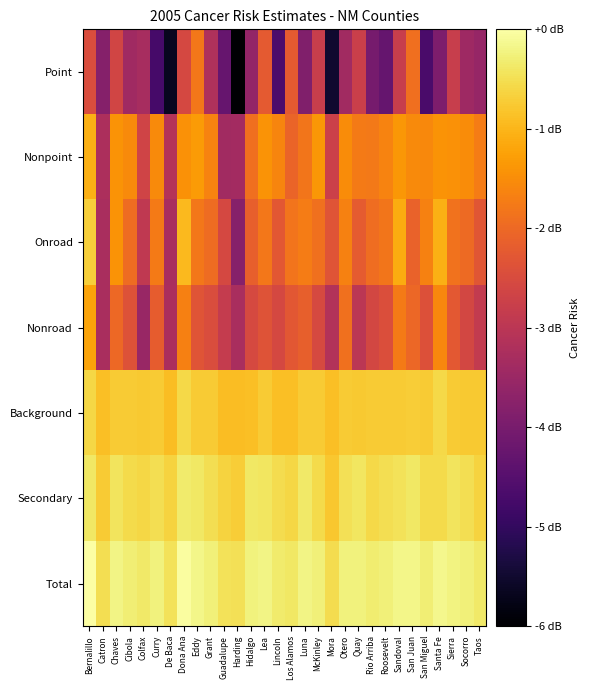

What is the spread (max minus min) of values at Curry?

4.5